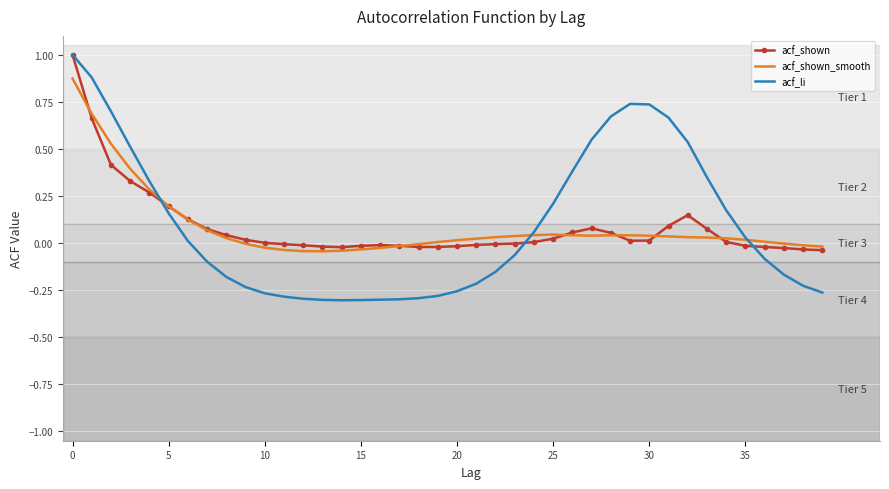

What are all the series names shown in the legend?

acf_shown, acf_shown_smooth, acf_li